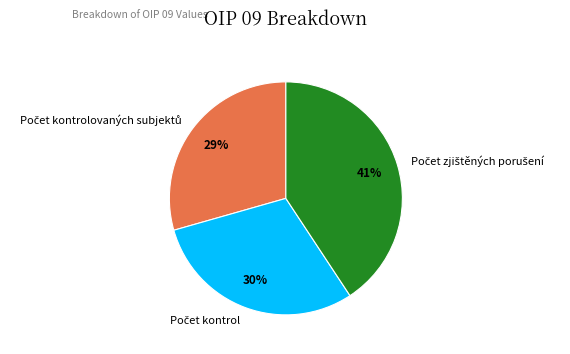

Is there any slice that represents more than half of the pie?

No